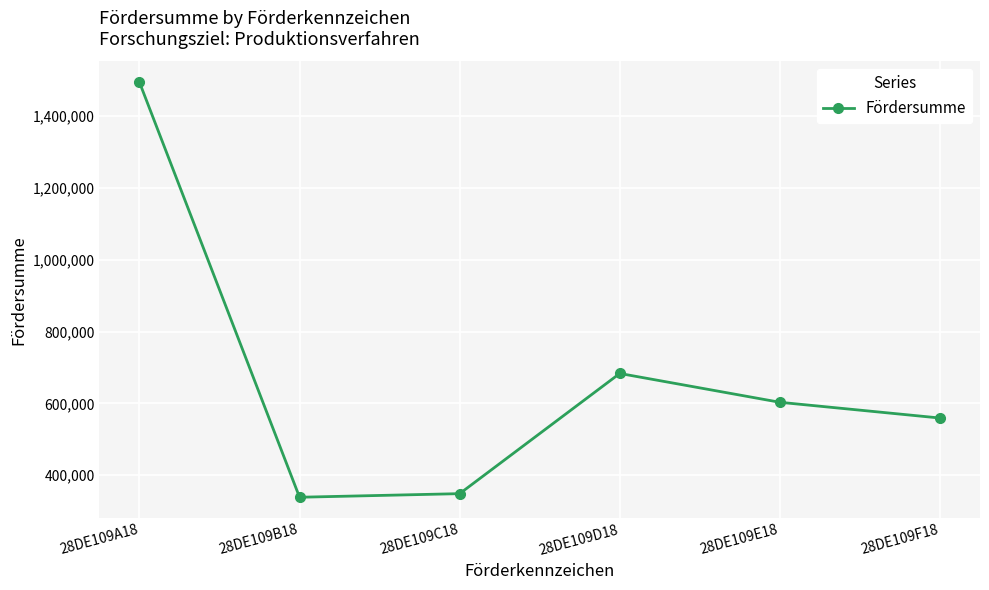

Reading left to right, what are all the values shown in this chart?

1494939	338709	348723	683570	603258	559406